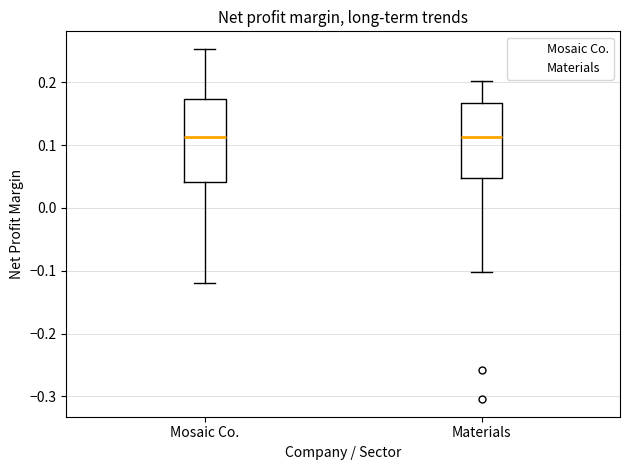

Reading left to right, read every box against the y-axis: the position of its median line, the range the box covers, and the ends of its whiskers. The values are not printed on the chart, so give them approximately, as read against the axis.

Mosaic Co.: median 0.11, box 0.04 to 0.17, whiskers -0.12 to 0.25
Materials: median 0.11, box 0.05 to 0.17, whiskers -0.10 to 0.20